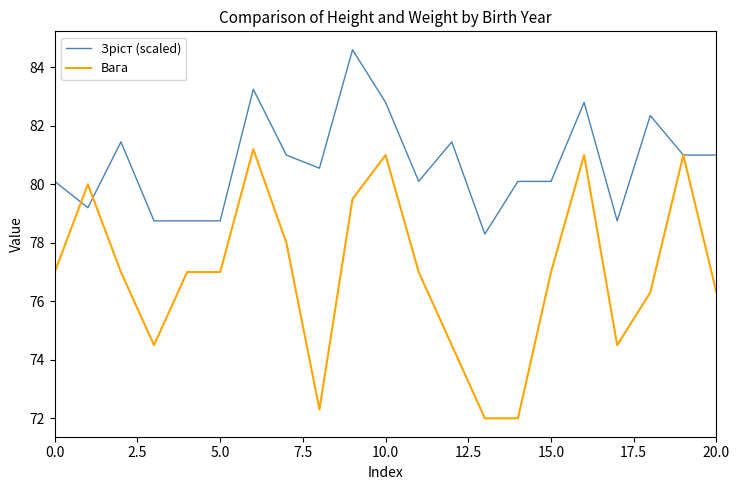

Which series has the widest spread of values?

Вага